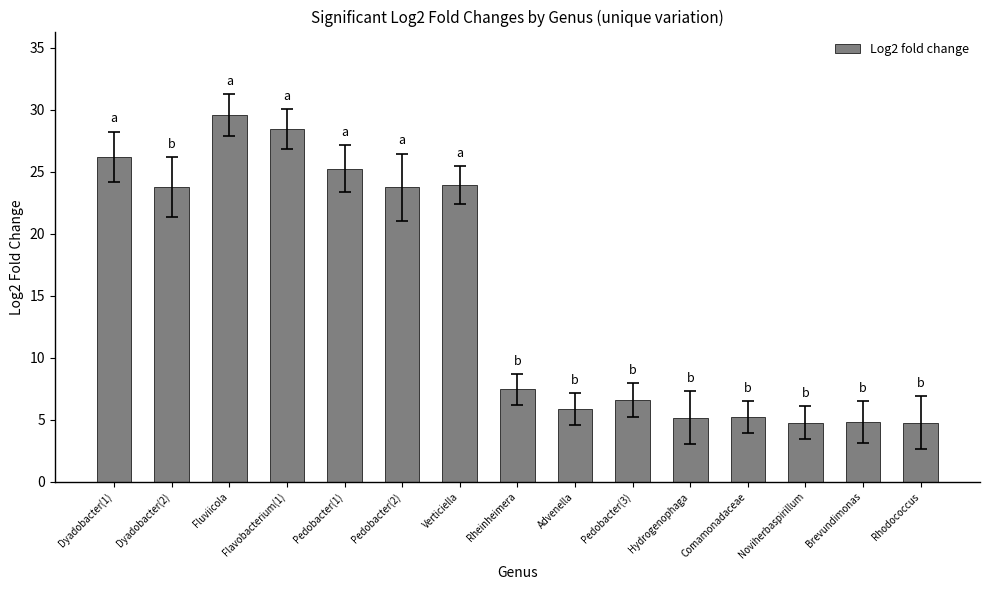

What is the label of the 13th bar from the left?

Noviherbaspirillum